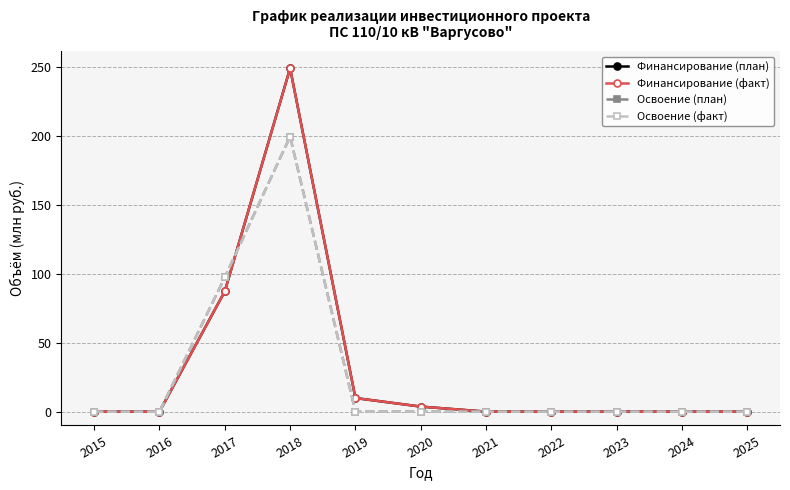

Rank the series at 2018 from highest to lowest value.

Финансирование (план), Финансирование (факт), Освоение (план), Освоение (факт)